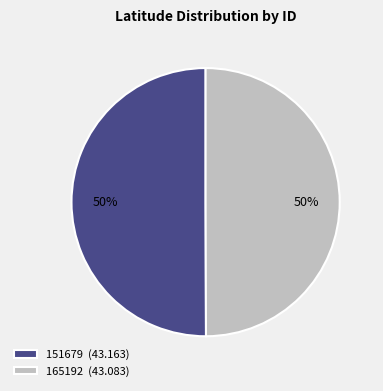

Approximately how many times larger is the value at 151679 (43.163) compared to 165192 (43.083)?

1.0